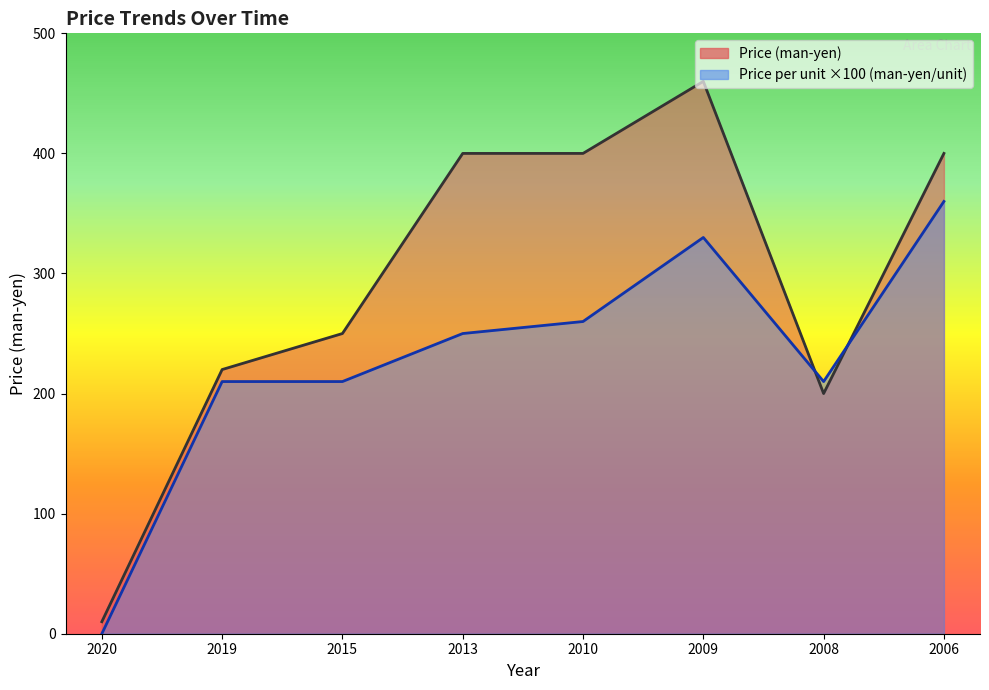

Which series ends up on top after the final intersection of Price per unit (man-yen/unit) and Price (man-yen)?

Price (man-yen)